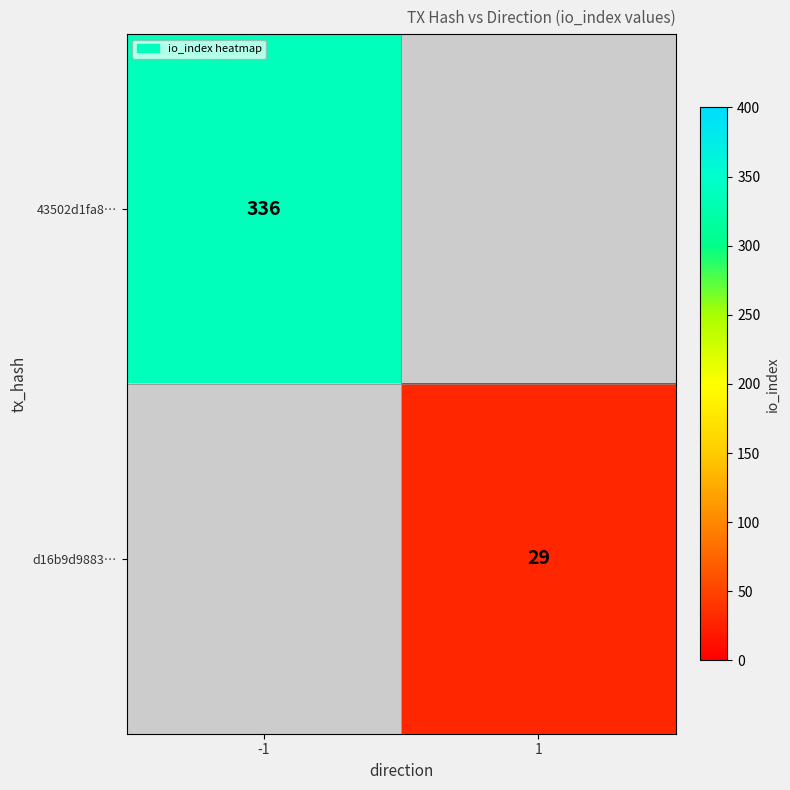

The 43502d1fa8… series shows 455 at -1. True or false?

False